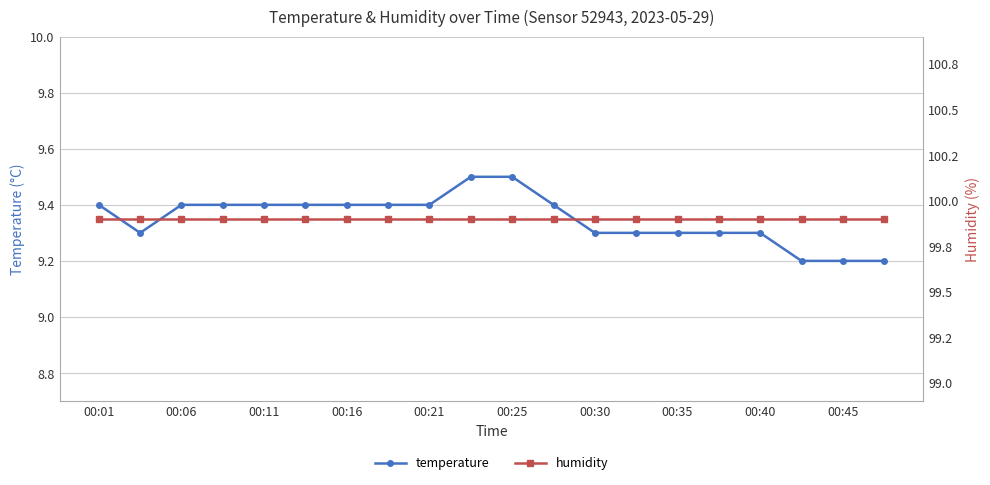

Which category has the highest value across all series?

00:01